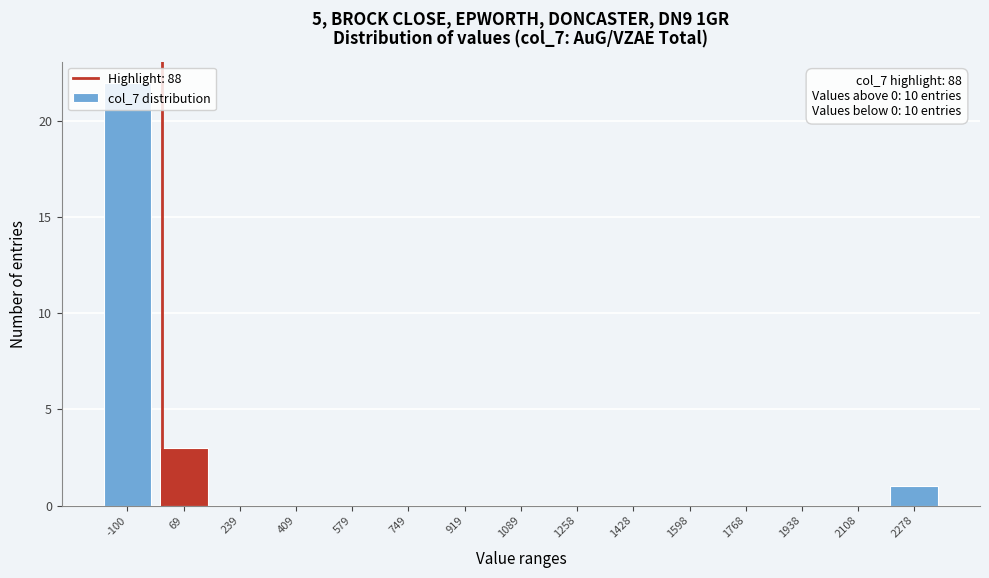

What is the sum of all values?

26